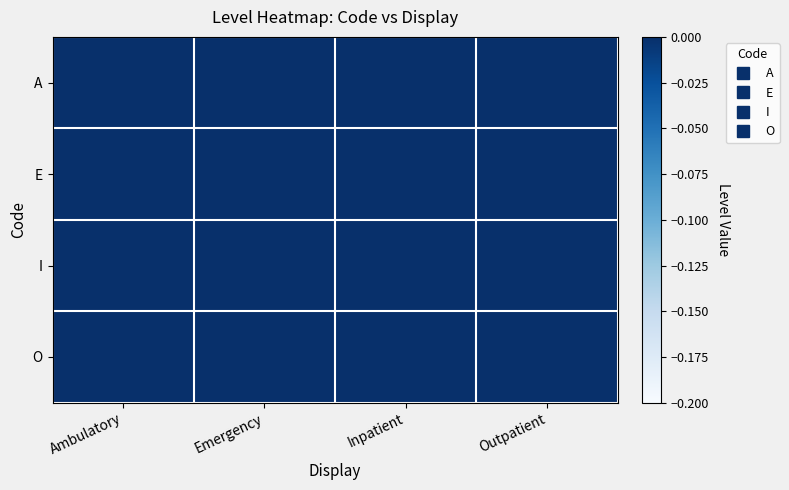

At how many categories does at least one series exceed 0?

4